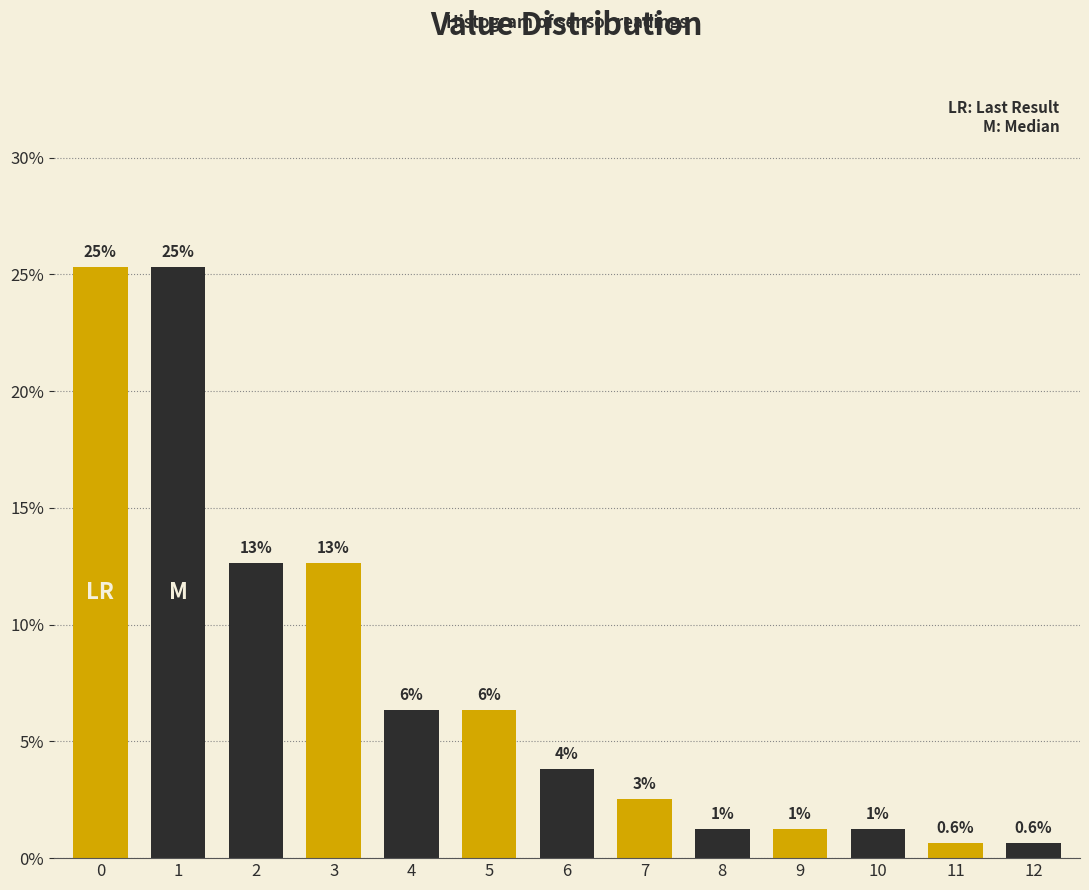

Are the bars horizontal?

No